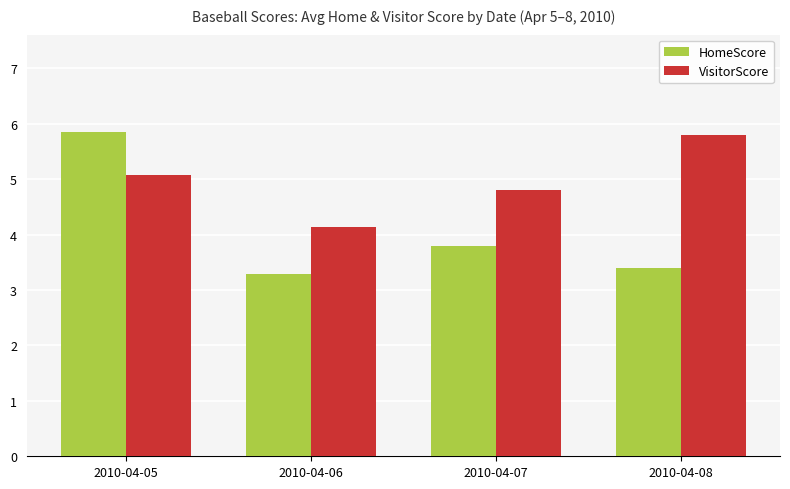

How many distinct data groups are displayed?

2